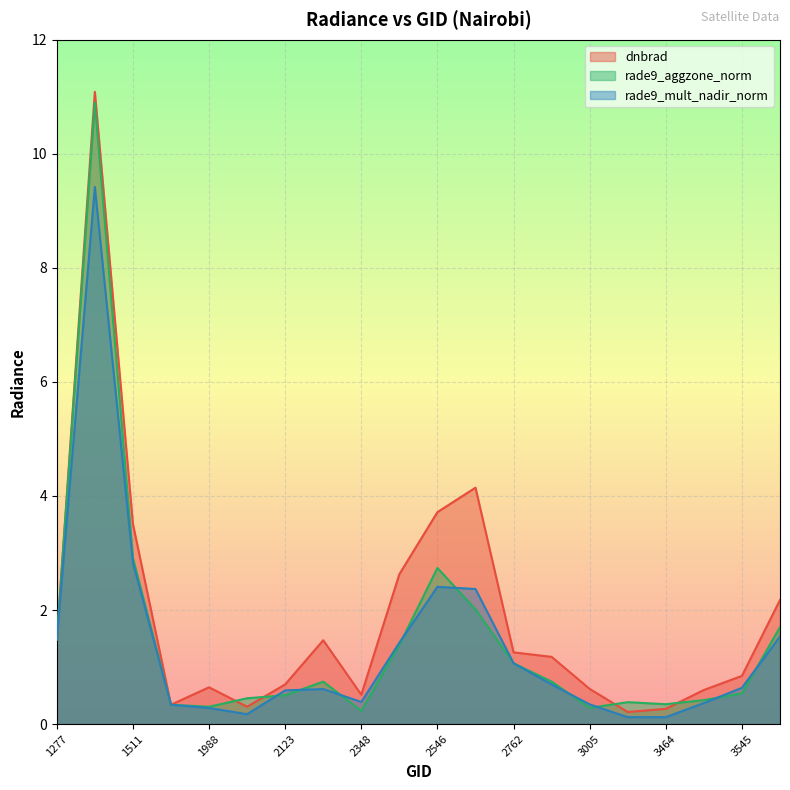

Reading left to right, transcribe all the data shown in this chart.

dnbrad: 1277=1.5	1475=11.1	1511=3.5	1925=0.3	1988=0.6	2051=0.3	2123=0.7	2249=1.5	2348=0.5	2510=2.6	2546=3.7	2690=4.1	2762=1.3	2834=1.2	3005=0.6	3266=0.2	3464=0.3	3500=0.6	3545=0.8	3572=2.2
rade9_aggzone_norm: 1277=1.5	1475=10.9	1511=2.9	1925=0.3	1988=0.3	2051=0.5	2123=0.5	2249=0.7	2348=0.2	2510=1.4	2546=2.7	2690=2.0	2762=1.1	2834=0.7	3005=0.3	3266=0.4	3464=0.3	3500=0.4	3545=0.5	3572=1.7
rade9_mult_nadir_norm: 1277=1.5	1475=9.4	1511=2.8	1925=0.3	1988=0.3	2051=0.2	2123=0.6	2249=0.6	2348=0.4	2510=1.4	2546=2.4	2690=2.4	2762=1.1	2834=0.7	3005=0.3	3266=0.1	3464=0.1	3500=0.4	3545=0.6	3572=1.5